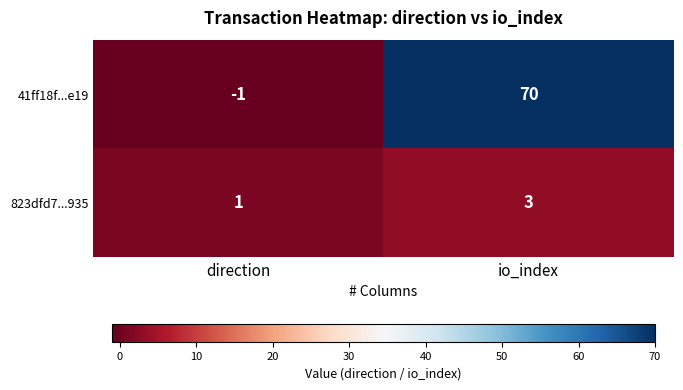

True or false: 823dfd7...935 has a value of 1 at io_index.

False